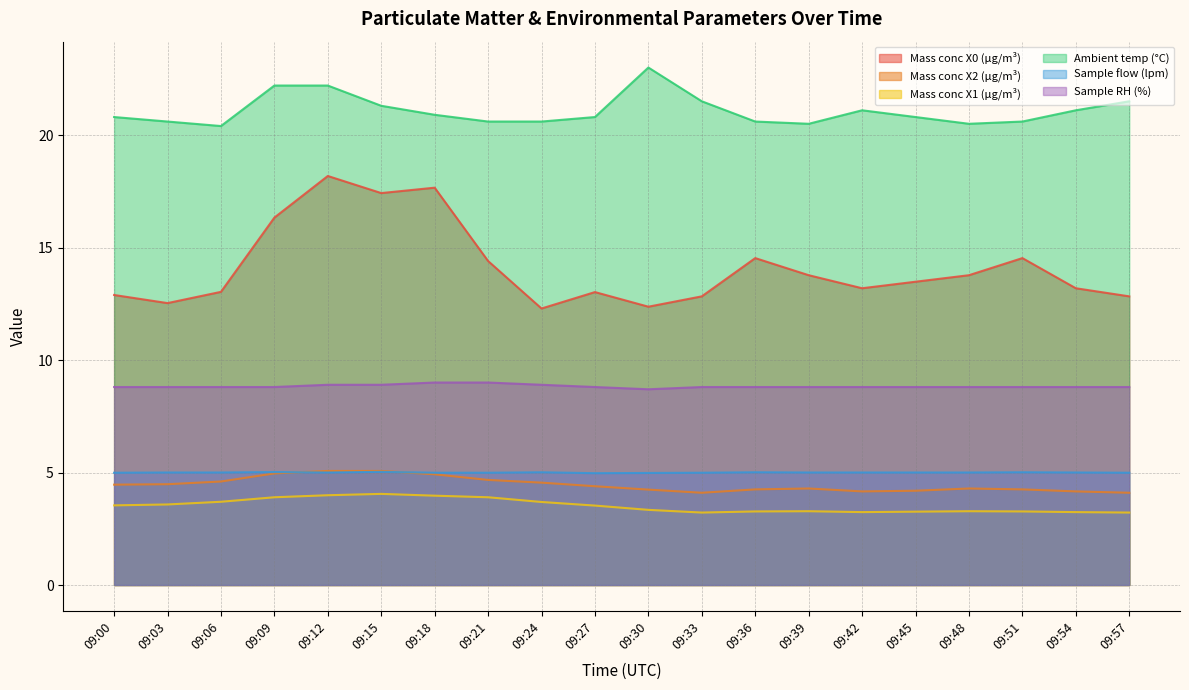

Which series has the largest range (max minus min)?

Mass conc X0 (μg/m³)